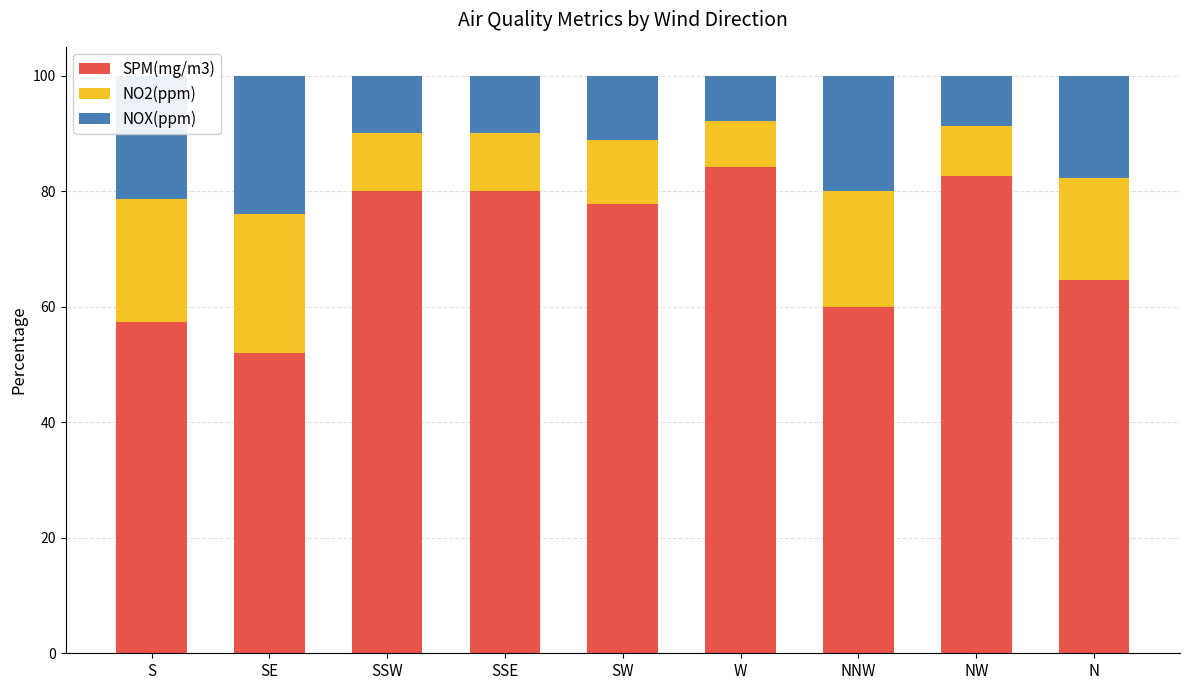

What is the sum of all SPM(mg/m3) values?

638.6